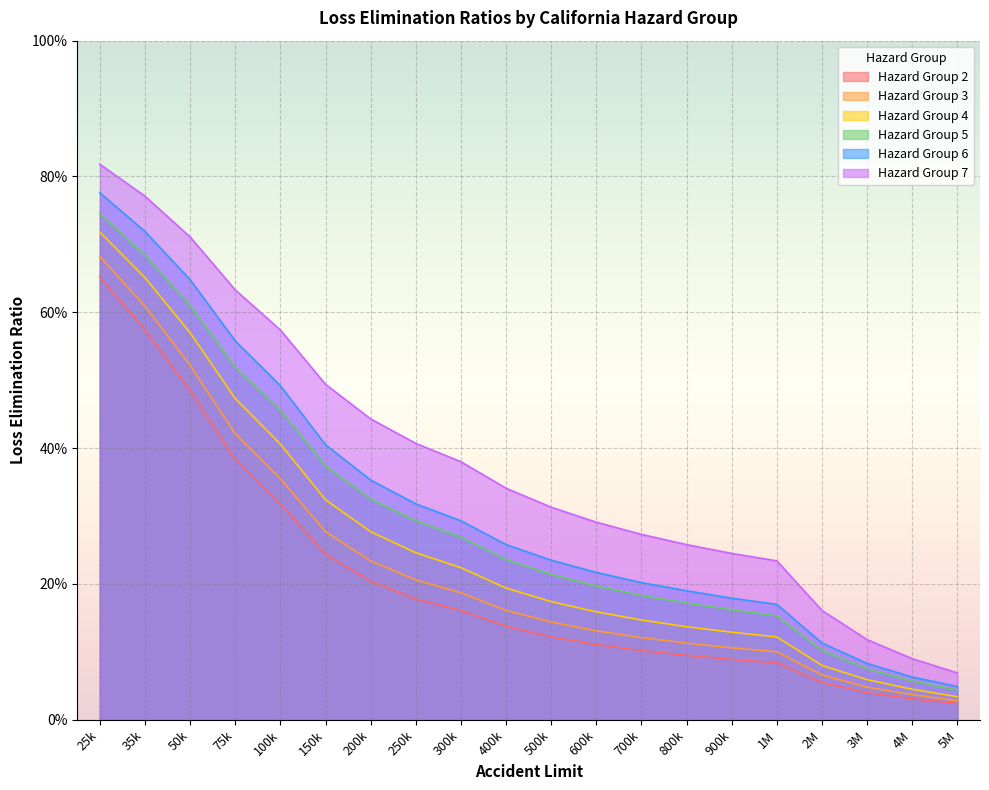

The value of Hazard Group 5 at 5M is 0.0. True or false?

False